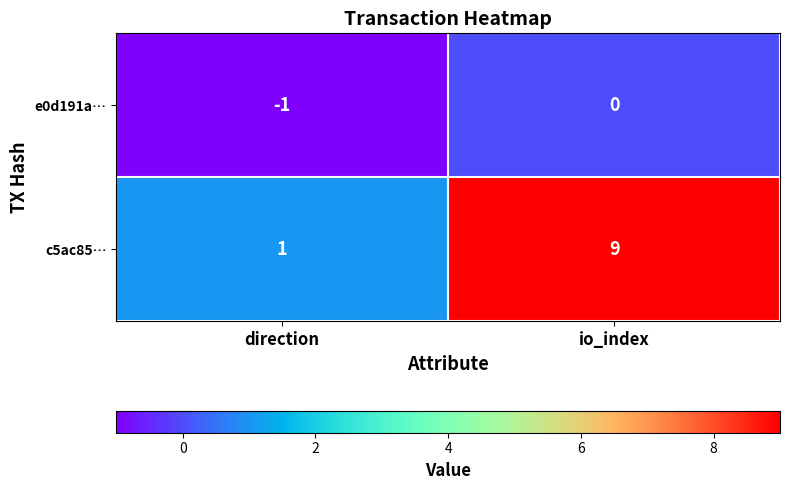

What is the maximum value for c5ac85…?

9